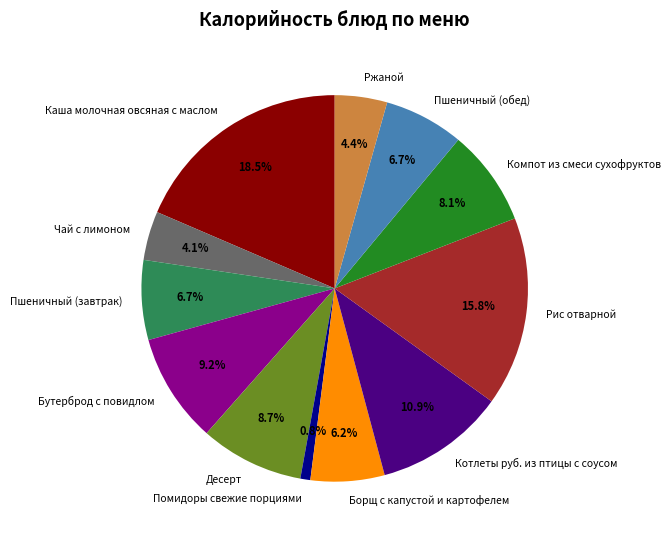

Between Компот из смеси сухофруктов and Борщ с капустой и картофелем, which is larger?

Компот из смеси сухофруктов